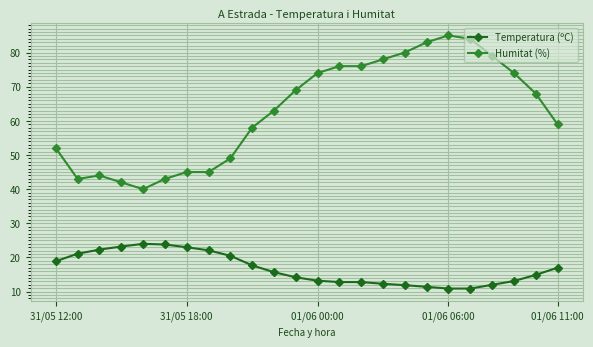

How many lines are shown in the chart?

2